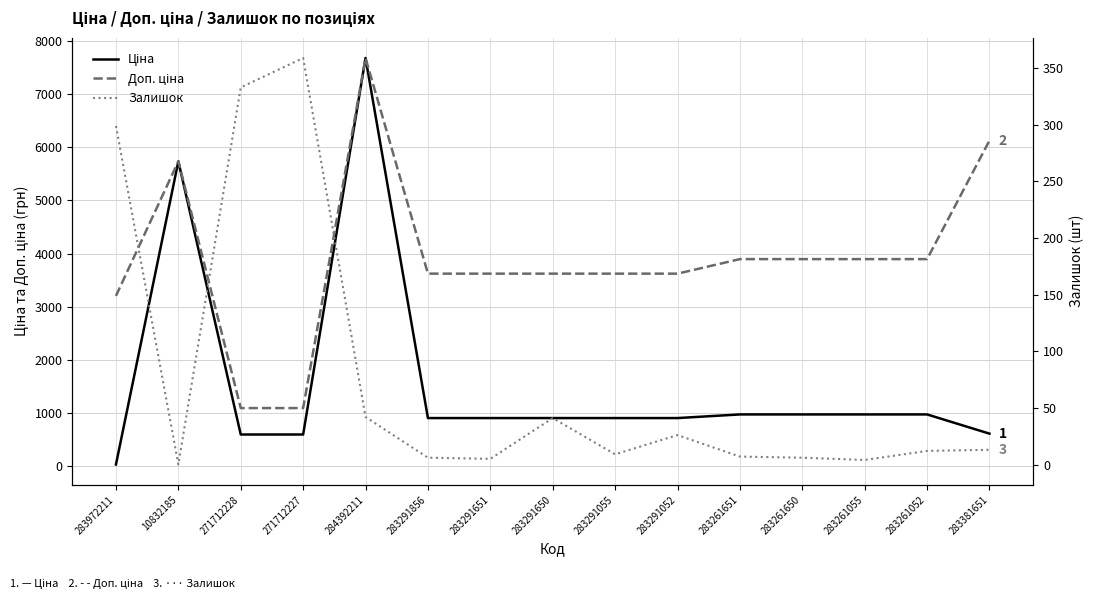

Between 283261055 and 283261052, which is larger?

283261055